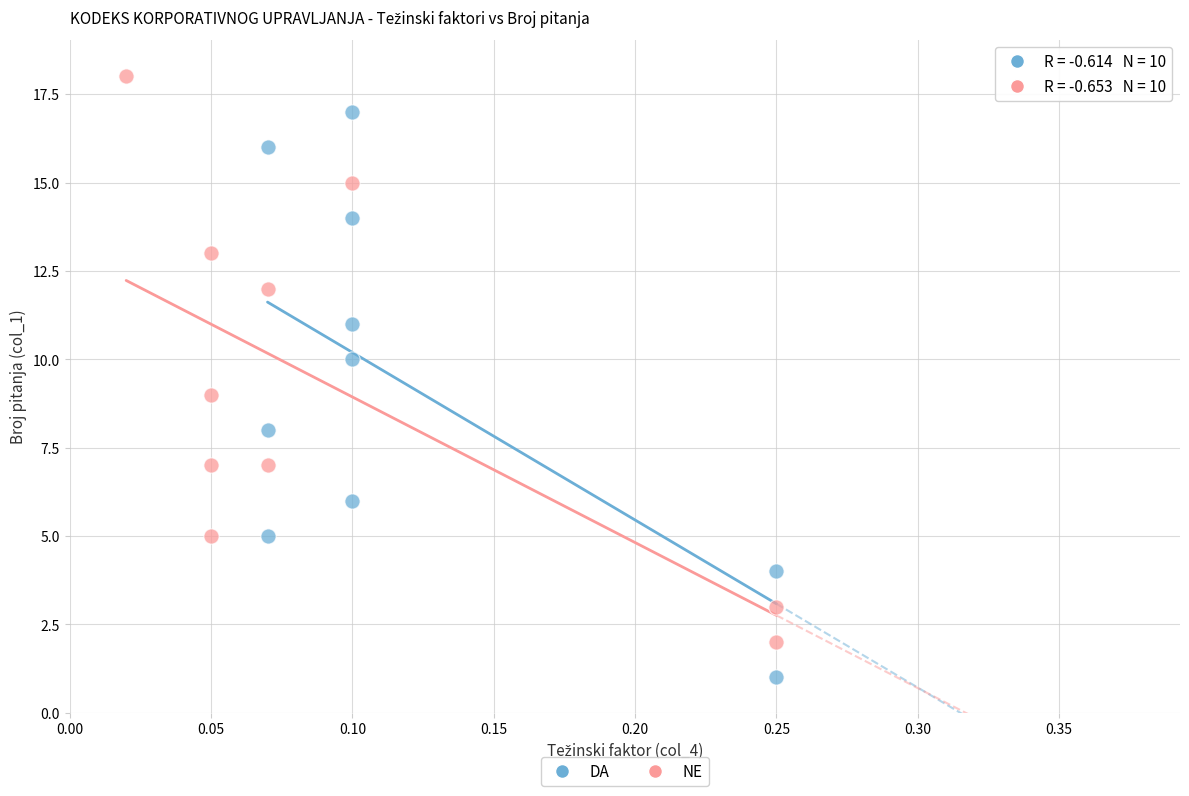

Which series reaches the minimum Y coordinate?

DA